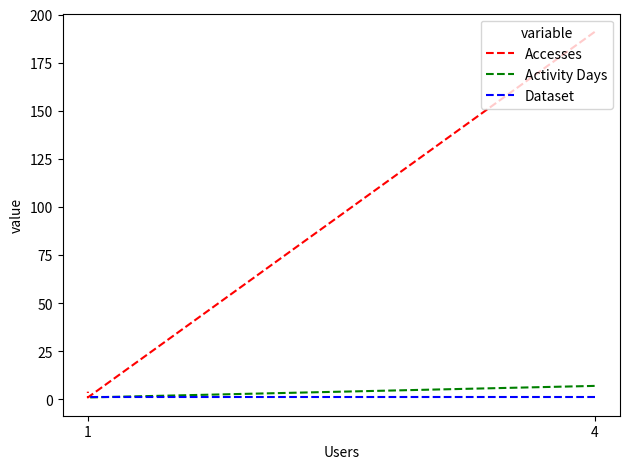

What are all the series names shown in the legend?

Accesses, Activity Days, Dataset